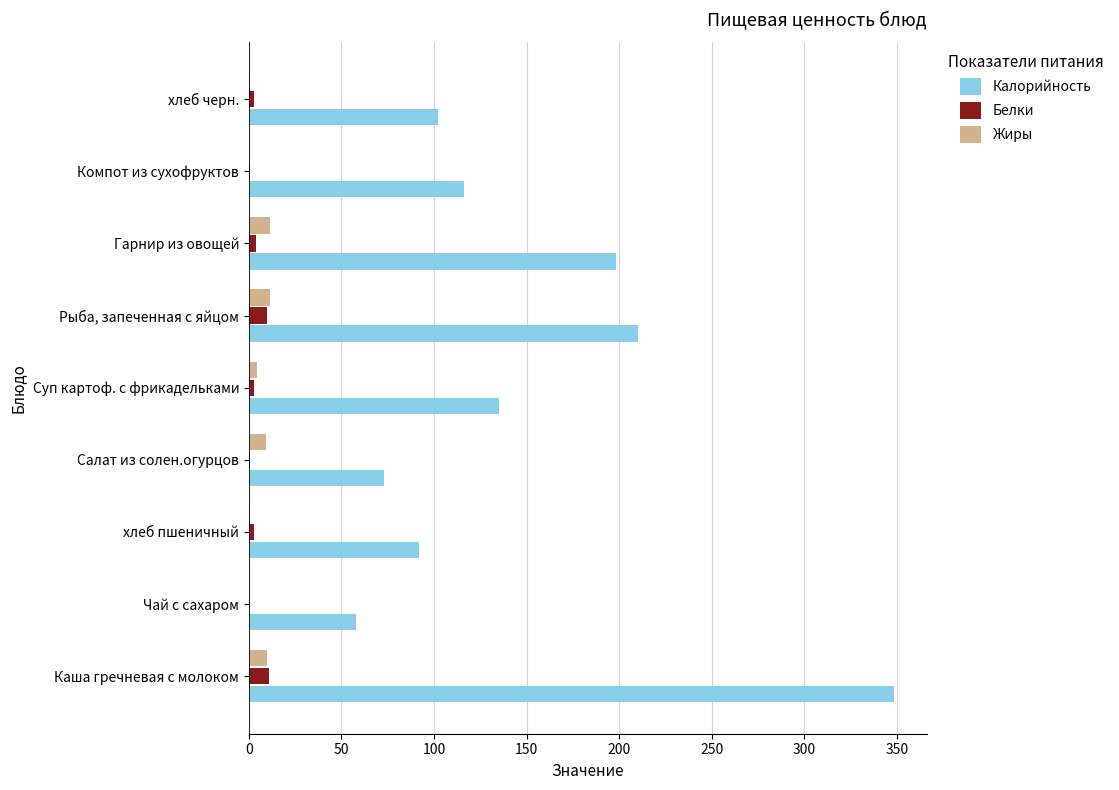

Between хлеб пшеничный and Гарнир из овощей, which series saw the biggest shift?

Калорийность